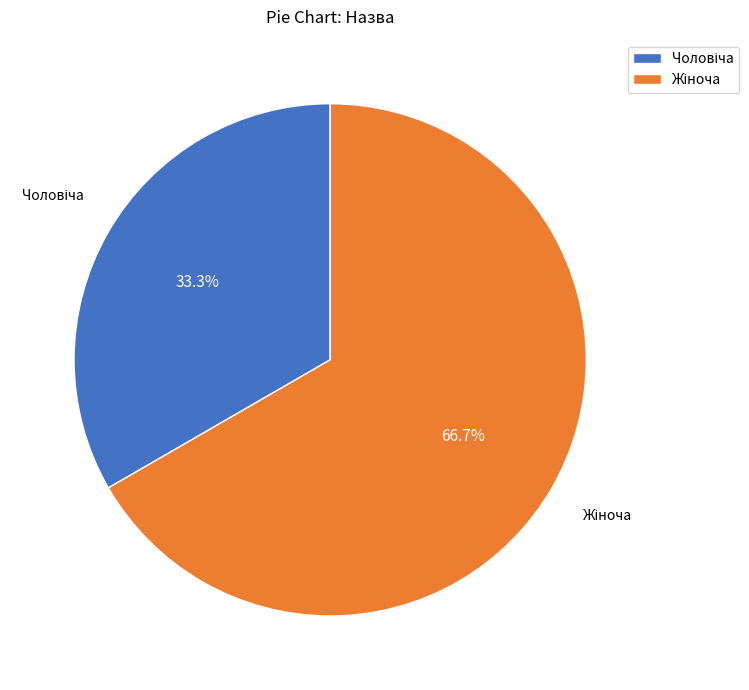

How many slices are in this pie chart?

2